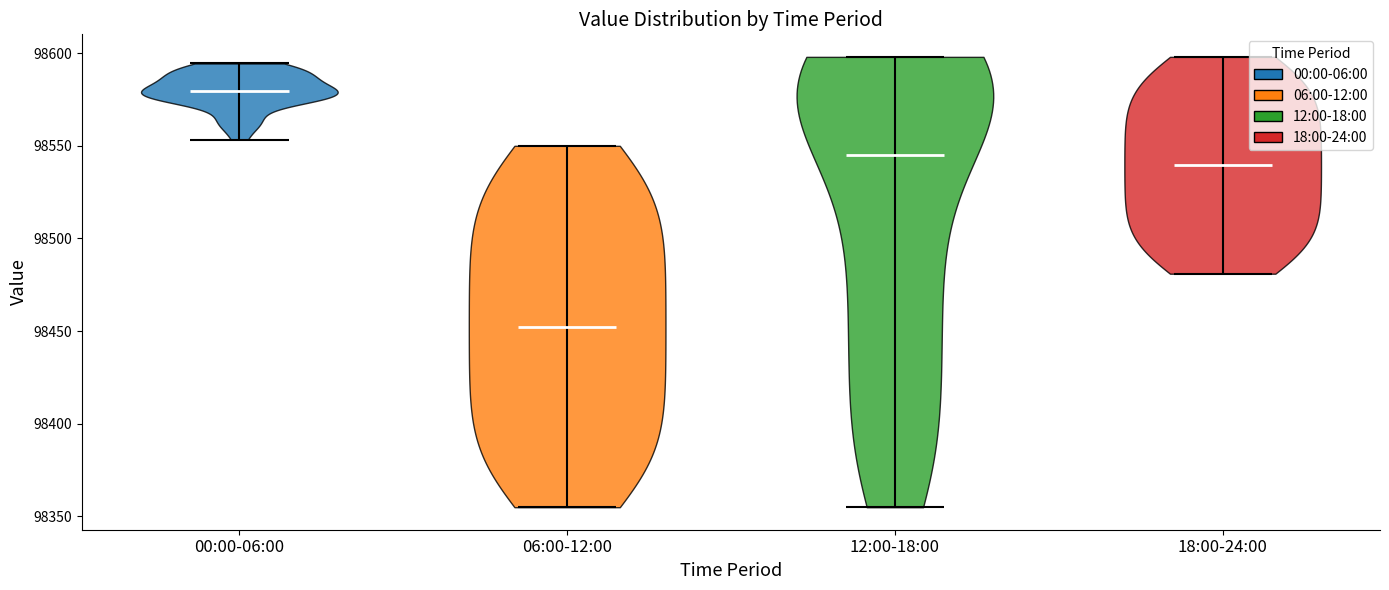

Reading left to right, read every violin against the y-axis: where its median line is, and the lowest and highest points it reaches. The values are not printed on the chart, so give them approximately, as read against the axis.

00:00-06:00: median line 98580, lowest point 98555, highest point 98595
06:00-12:00: median line 98455, lowest point 98355, highest point 98550
12:00-18:00: median line 98545, lowest point 98355, highest point 98600
18:00-24:00: median line 98540, lowest point 98480, highest point 98600